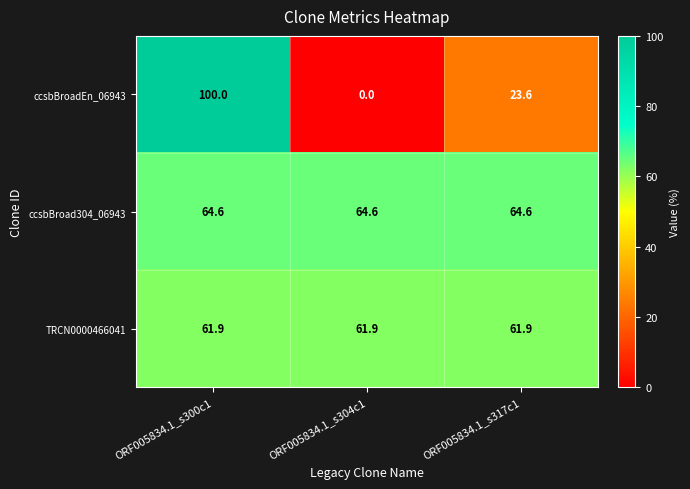

At which category is the sum across all series the highest?

ORF005834.1_s300c1